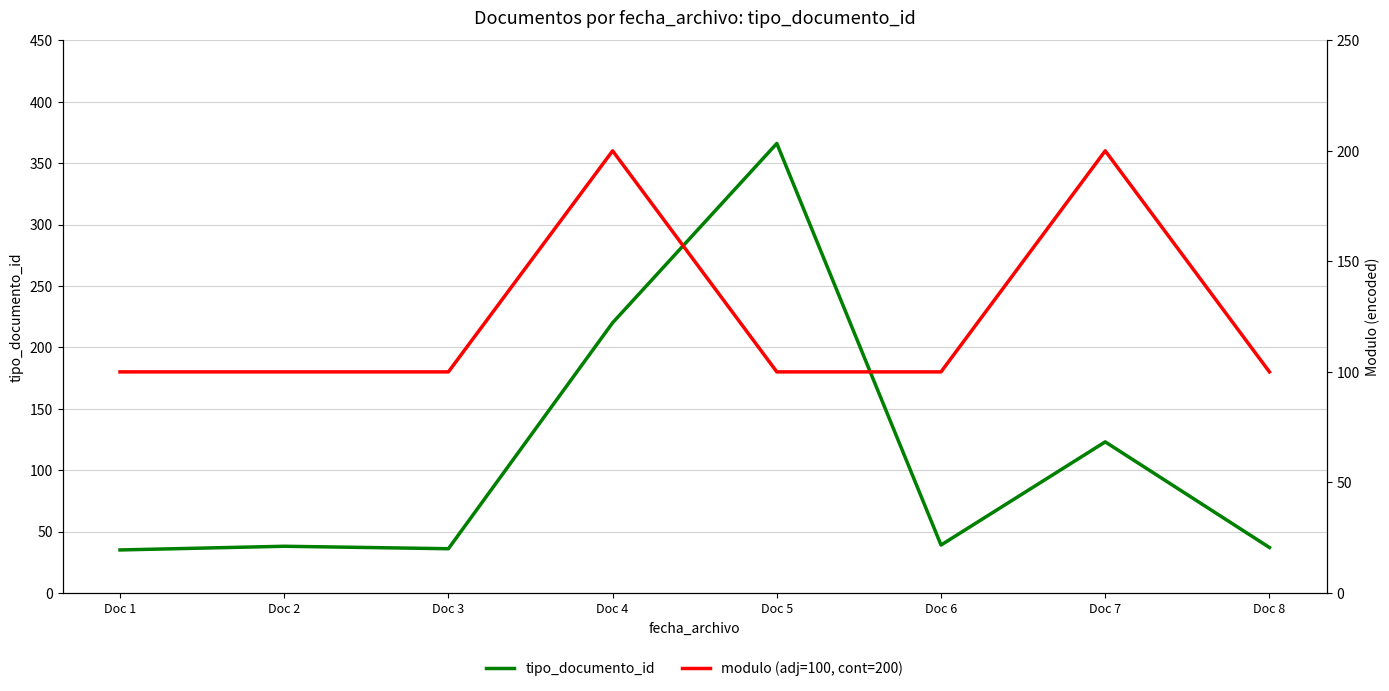

Which series has the largest total across all categories?

modulo (adj=100, cont=200)